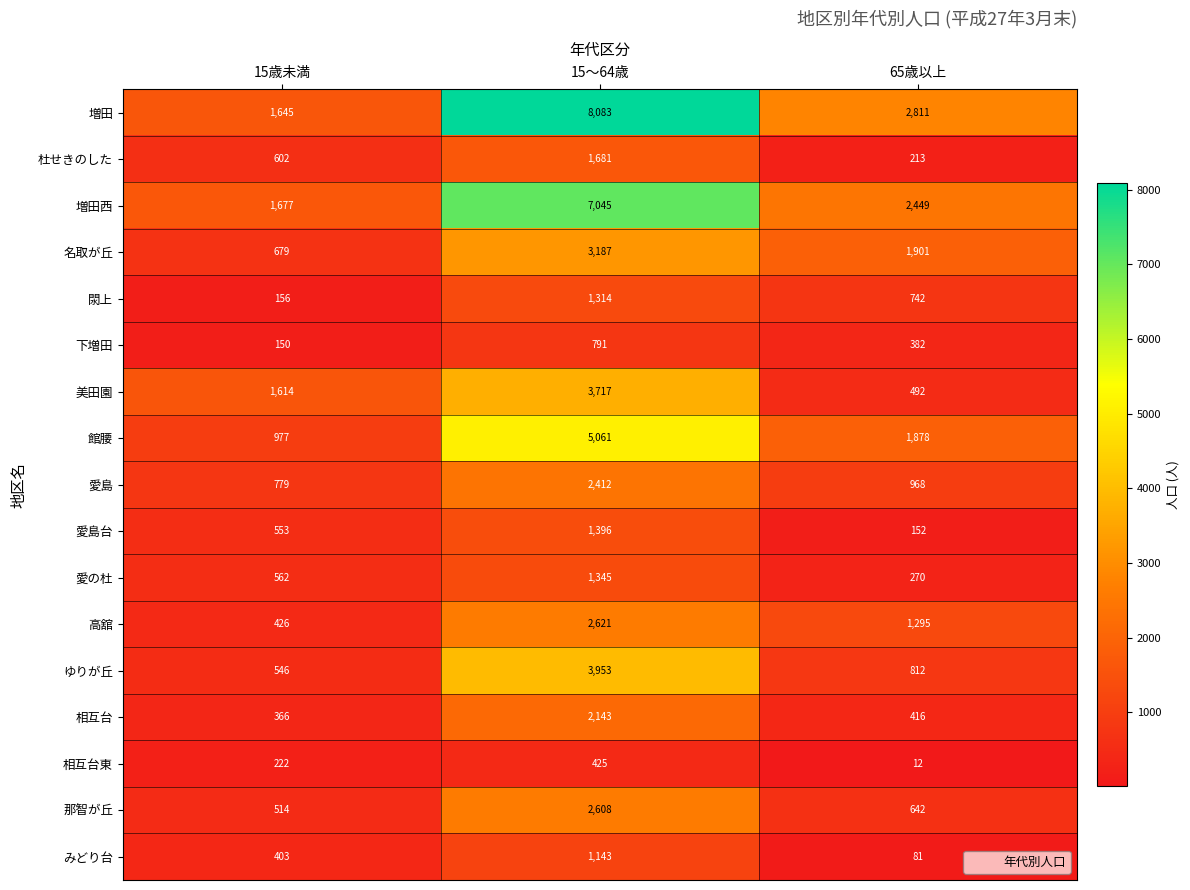

Between 15歳未満 and 15～64歳, which series saw the biggest shift?

増田